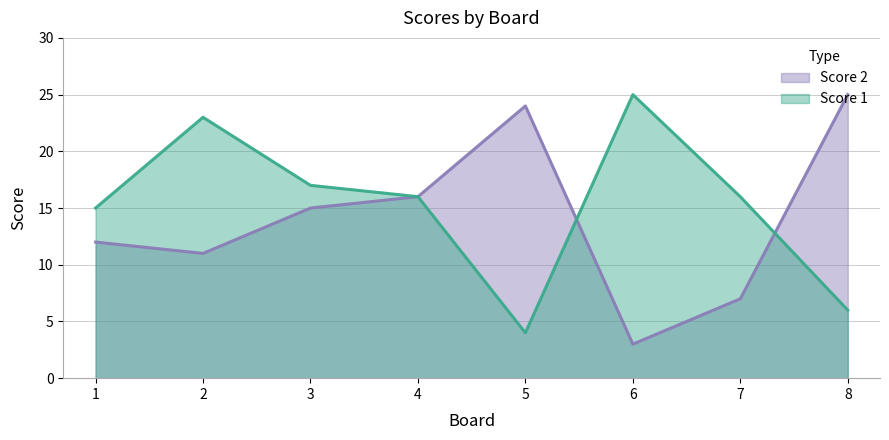

The Score 1 series shows 9 at 7. True or false?

False